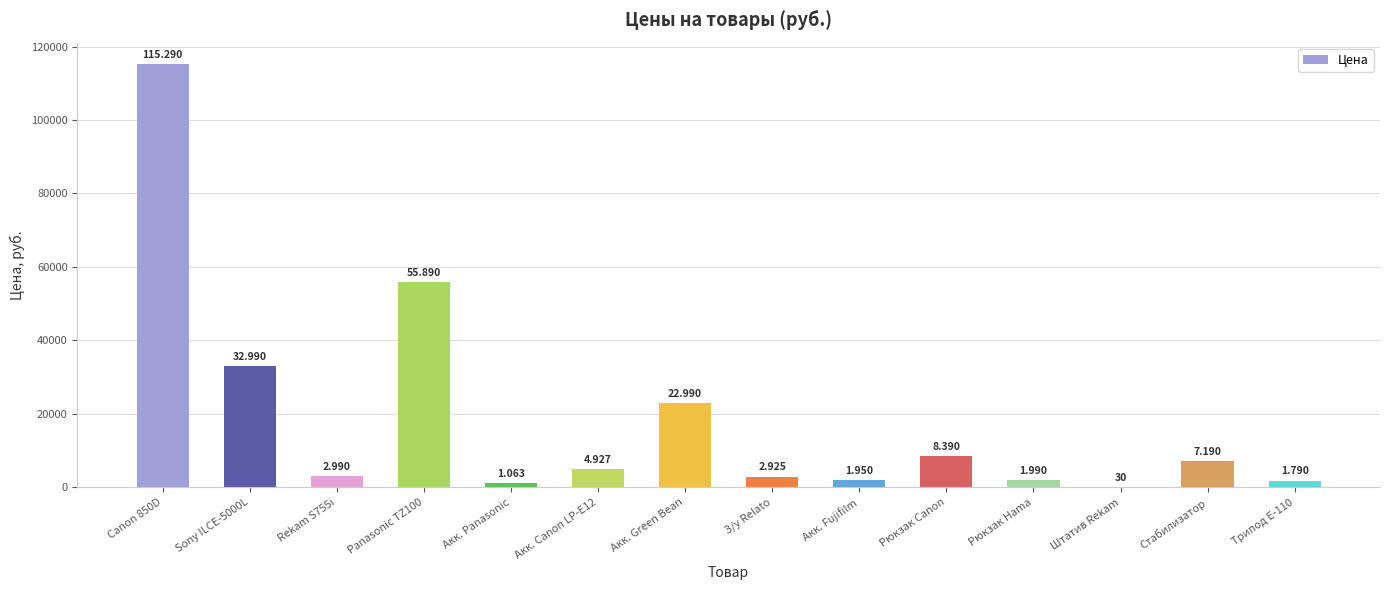

What position from the left is З/у Relato?

8